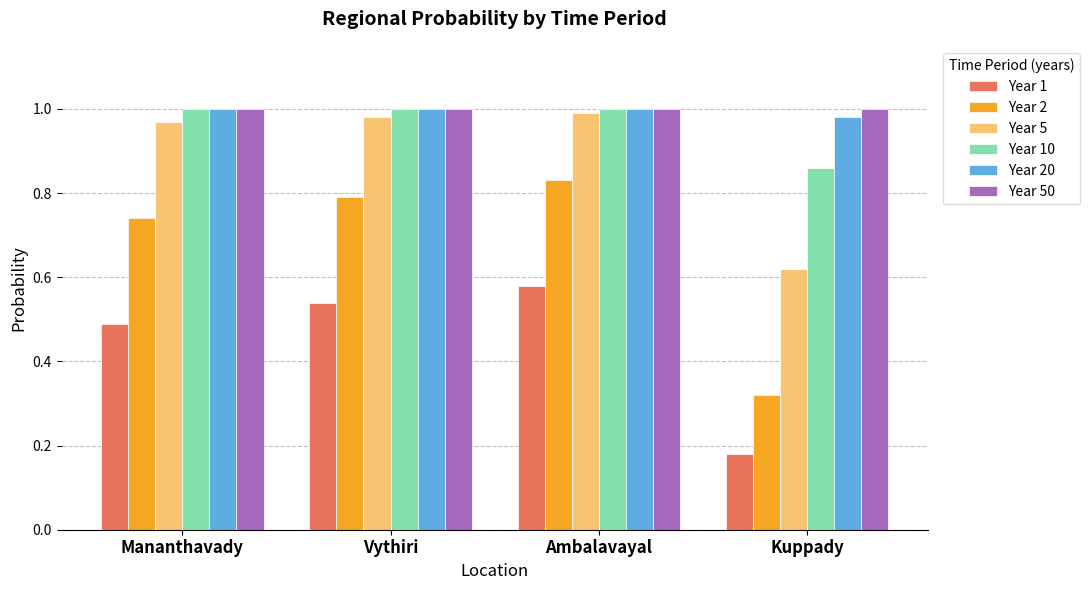

At which label does Year 10 reach its minimum?

Kuppady